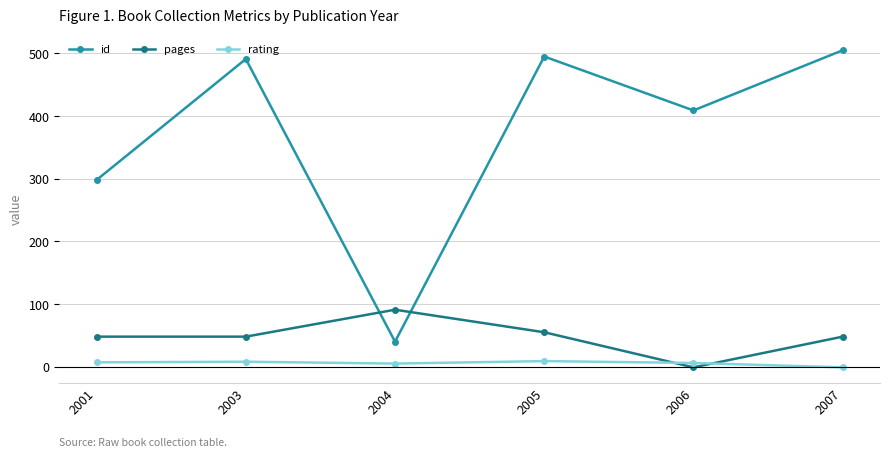

Is it true that pages equals 91 at 2004?

True